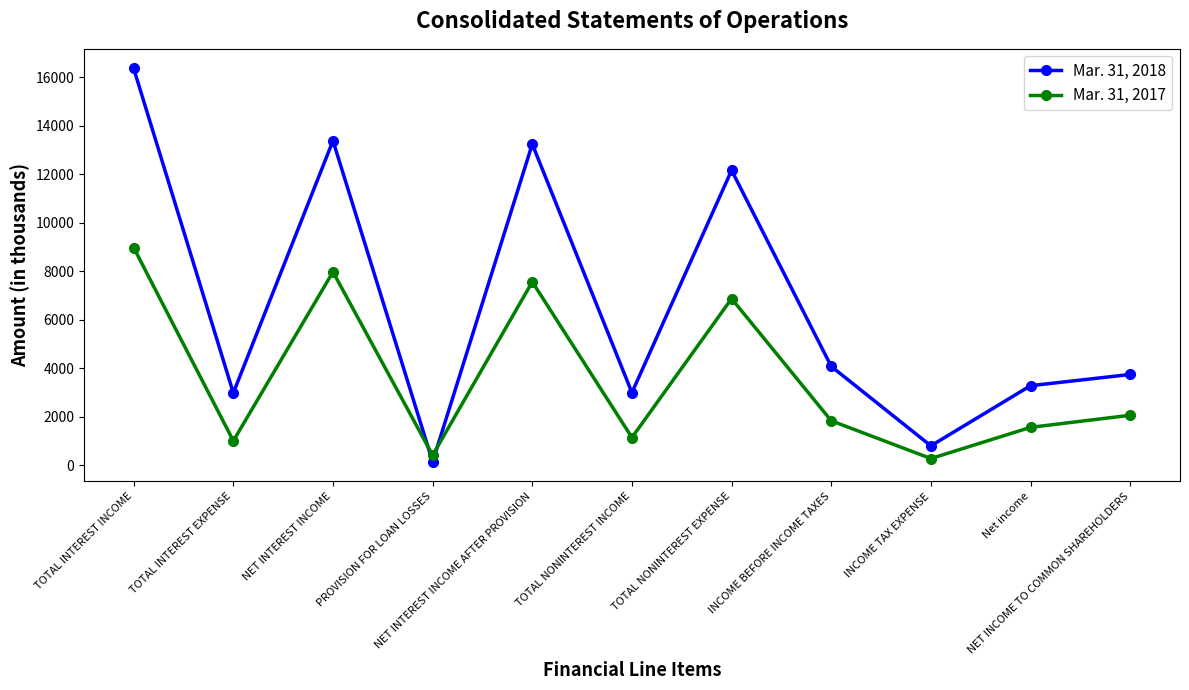

What is the label of the 3rd point from the left?

NET INTEREST INCOME